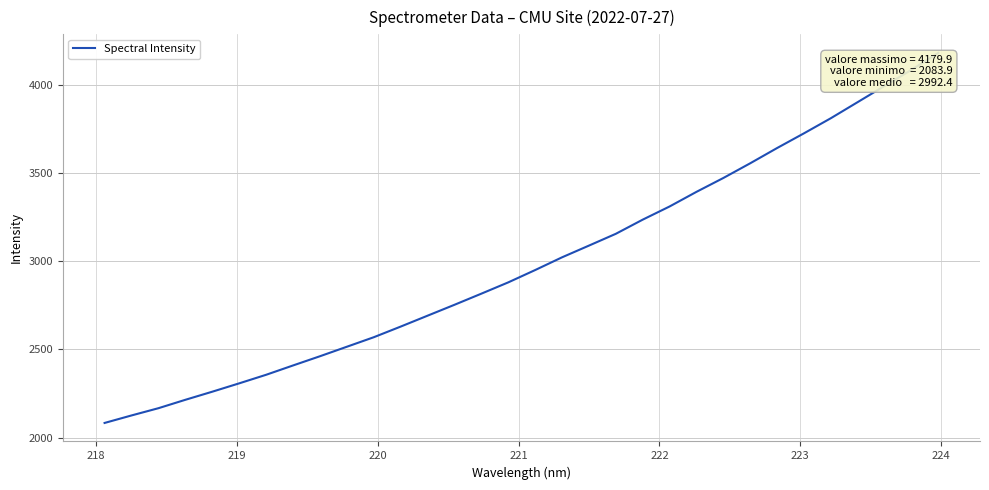

What is the greatest value displayed?

4179.9